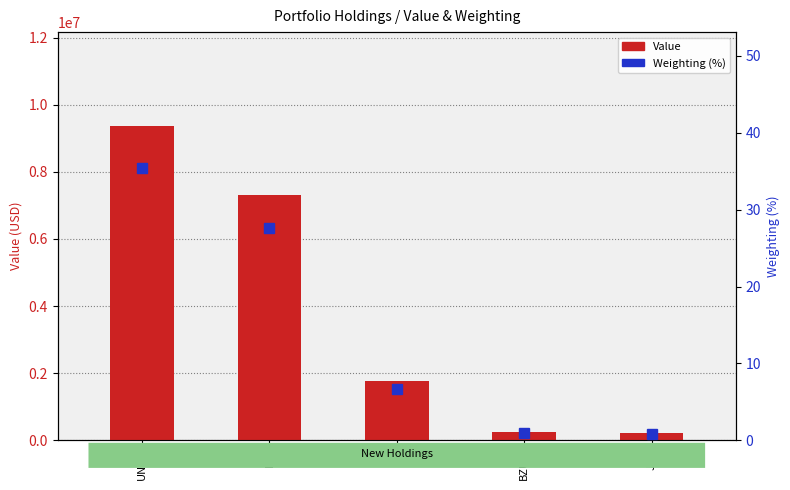

What position from the left is JNJ?

5